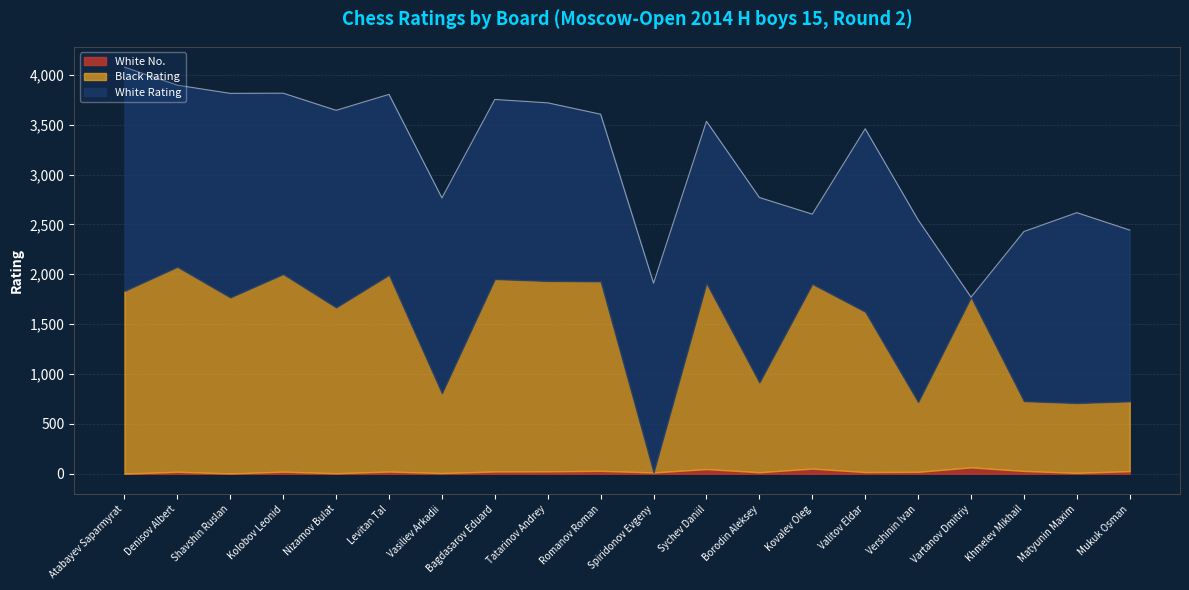

List the series in order of their peak value, lowest first.

White No., Black Rating, White Rating